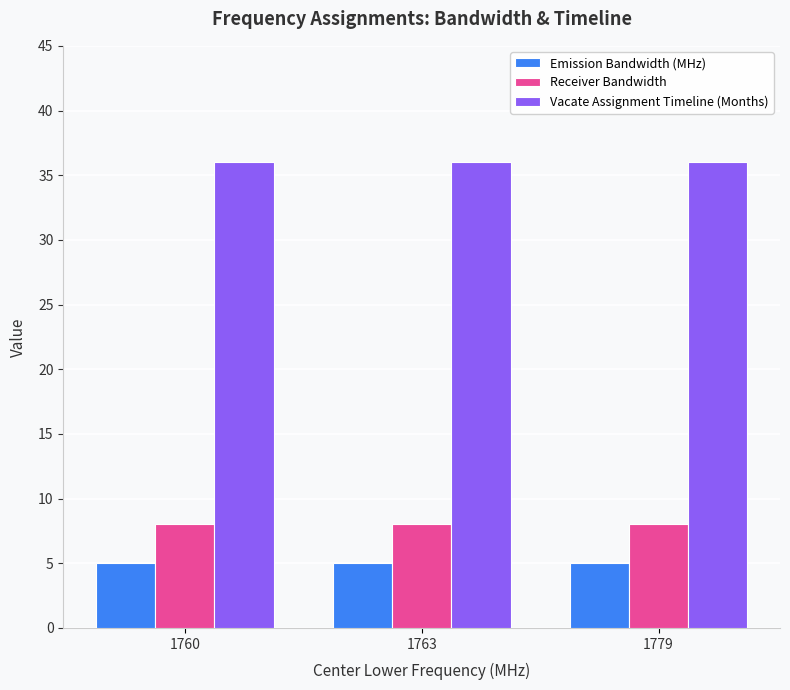

What is the minimum value shown in the chart?

5